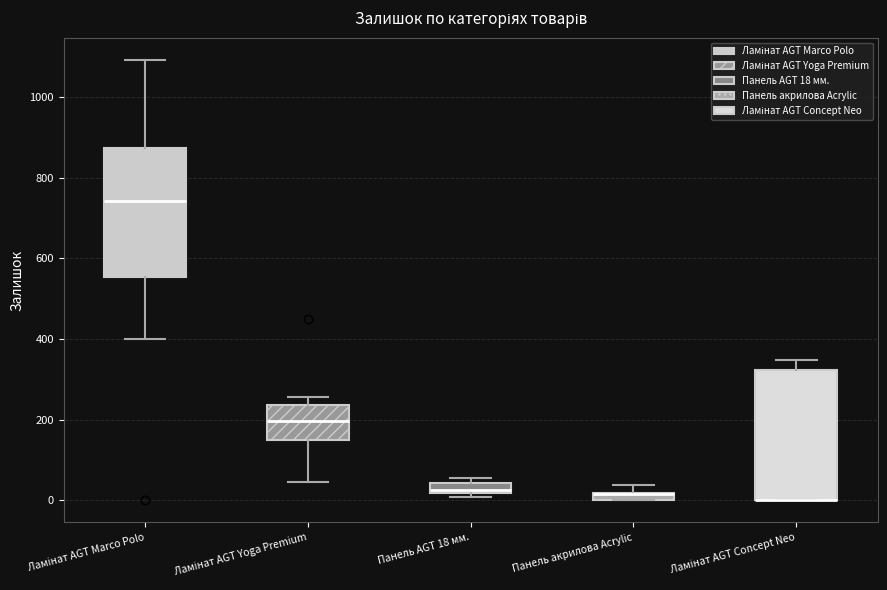

Where is the lower edge of the box for Панель акрилова Acrylic on the y-axis? The values are not printed on the chart, so give them approximately, as read against the axis.

0